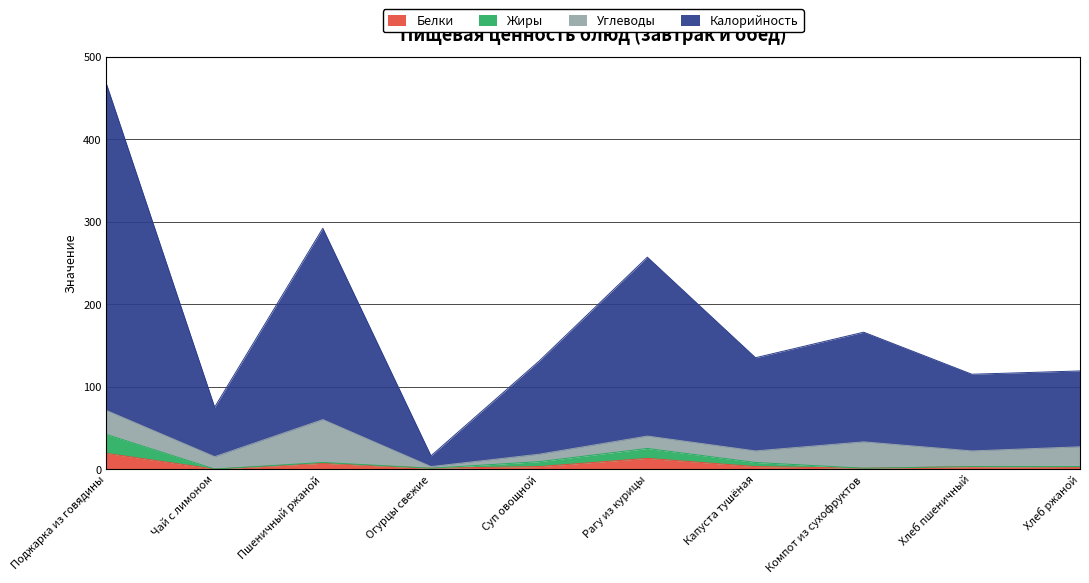

Where is the first local maximum for Белки?

Пшеничный ржаной